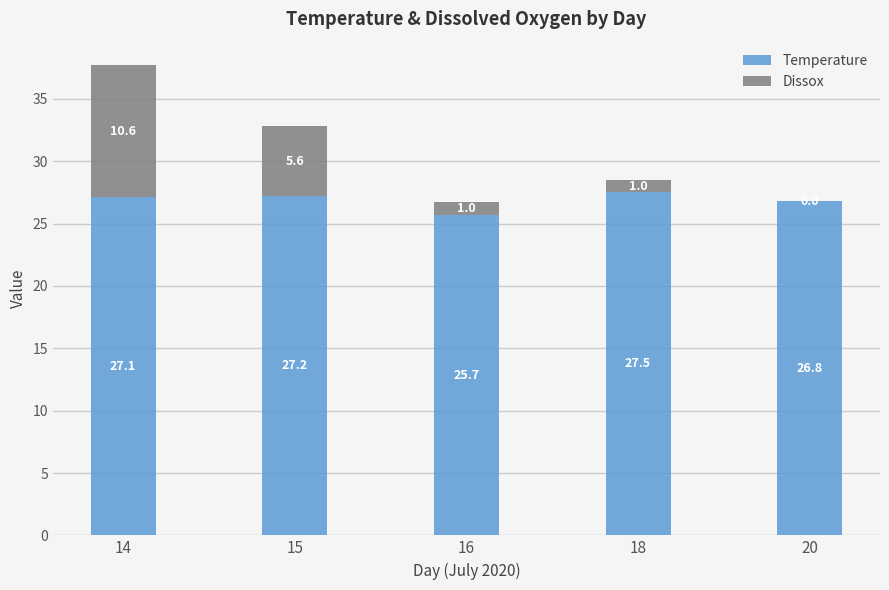

At which category is the sum across all series the highest?

14